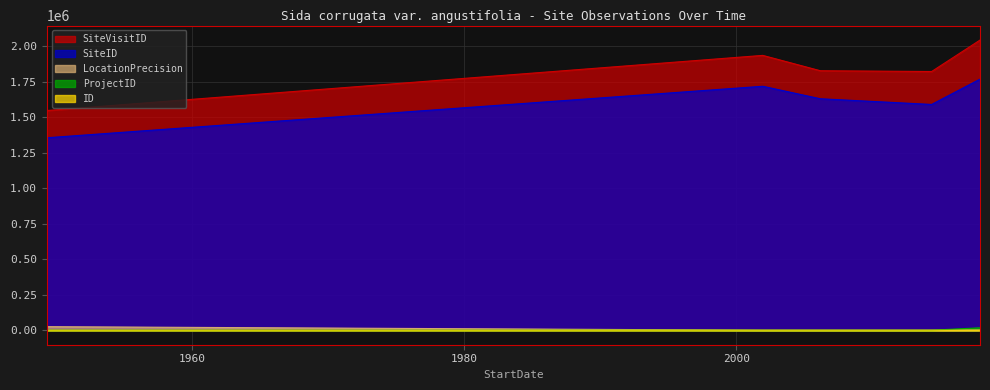

Reading left to right, what are all the values shown in this chart?

ID: 1	2	3	4	0
SiteVisitID: 1548443	1937042	1828914	1823322	2045049
SiteID: 1356413	1719377	1631351	1591228	1769694
LocationPrecision: 25000	100	100	100	1000
ProjectID: 82	82	82	82	17040